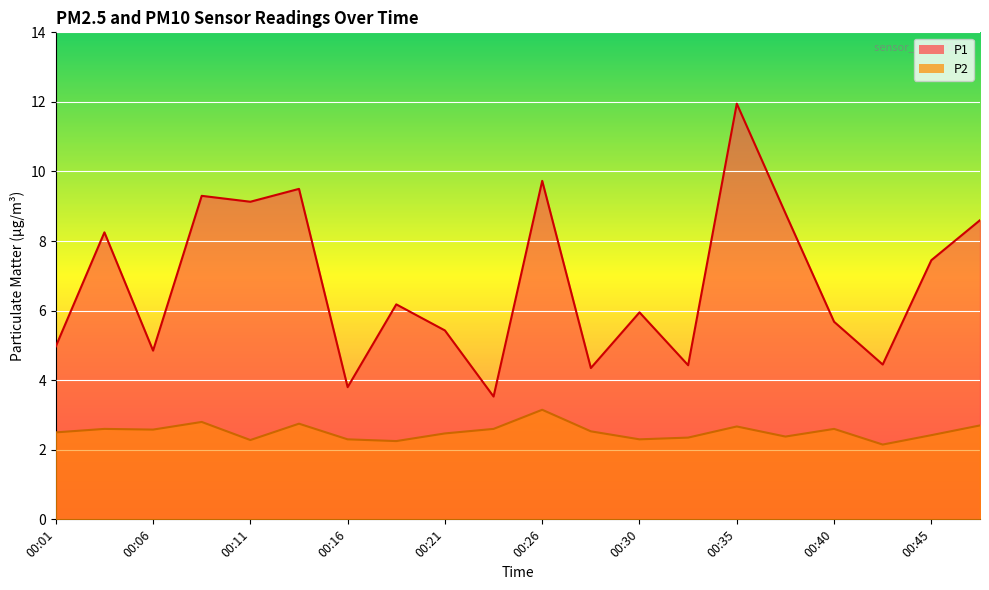

True or false: P1 and P2 cross at least once.

False